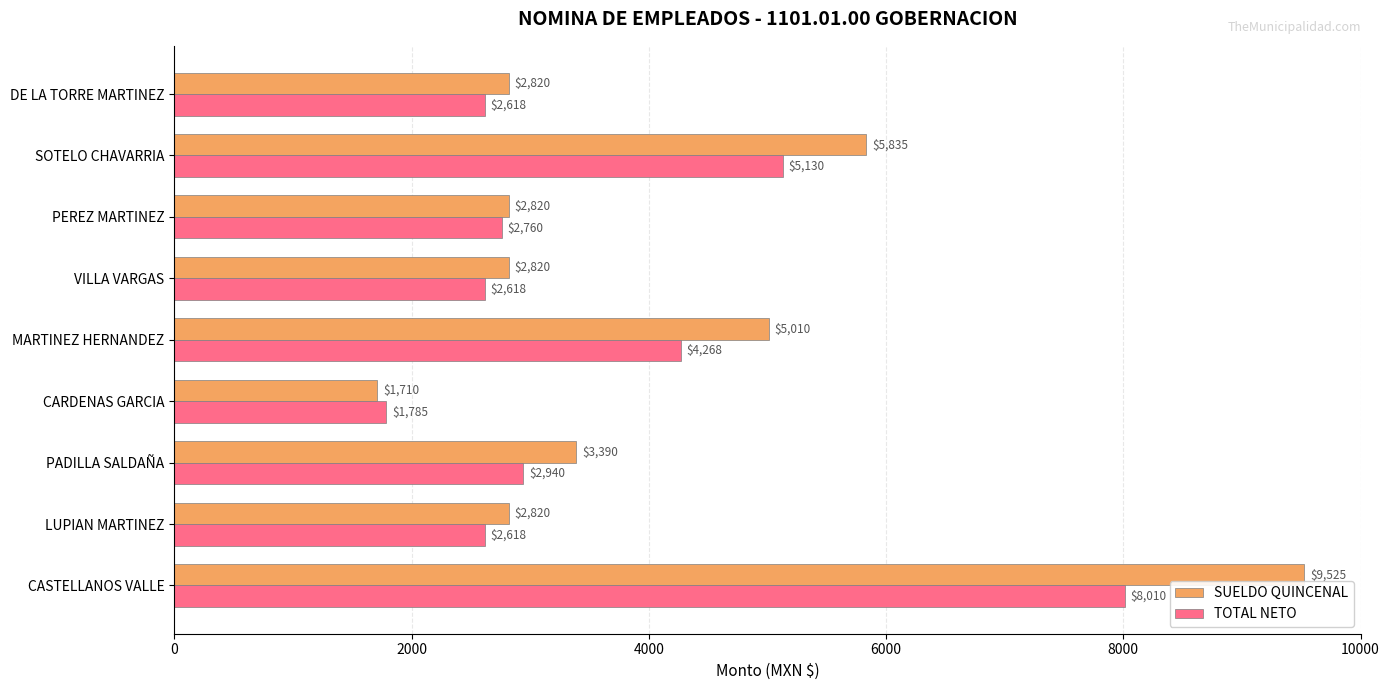

List the series in order of their overall mean, highest first.

SUELDO QUINCENAL, TOTAL NETO